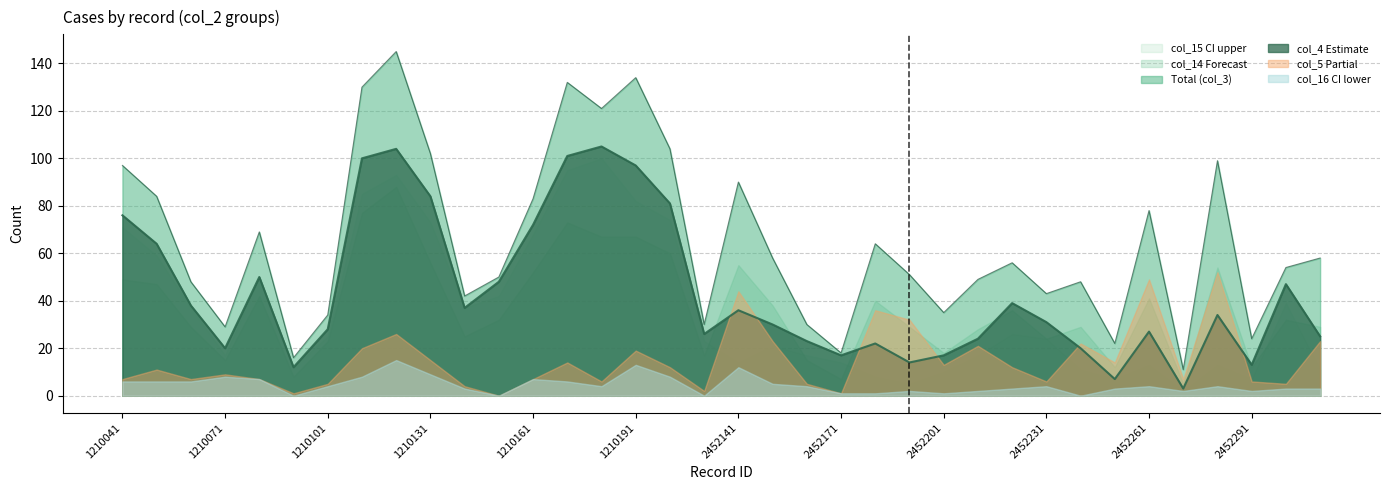

Rank the series at 1210111 from lowest to highest value.

col_16, col_5, col_14, col_15, col_4, col_3